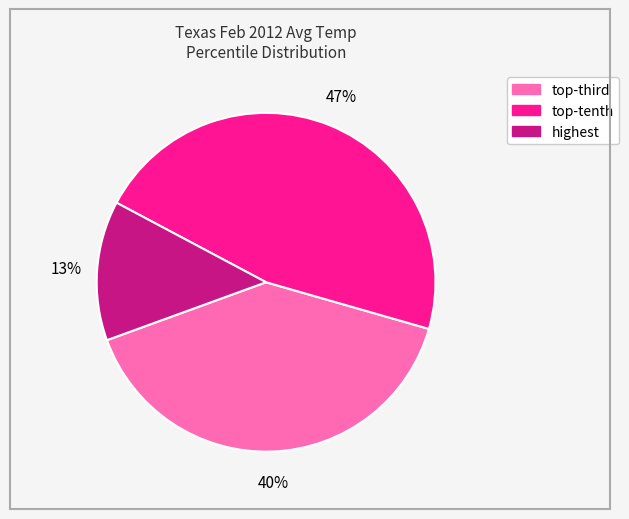

Which category has the smallest portion of the pie?

highest